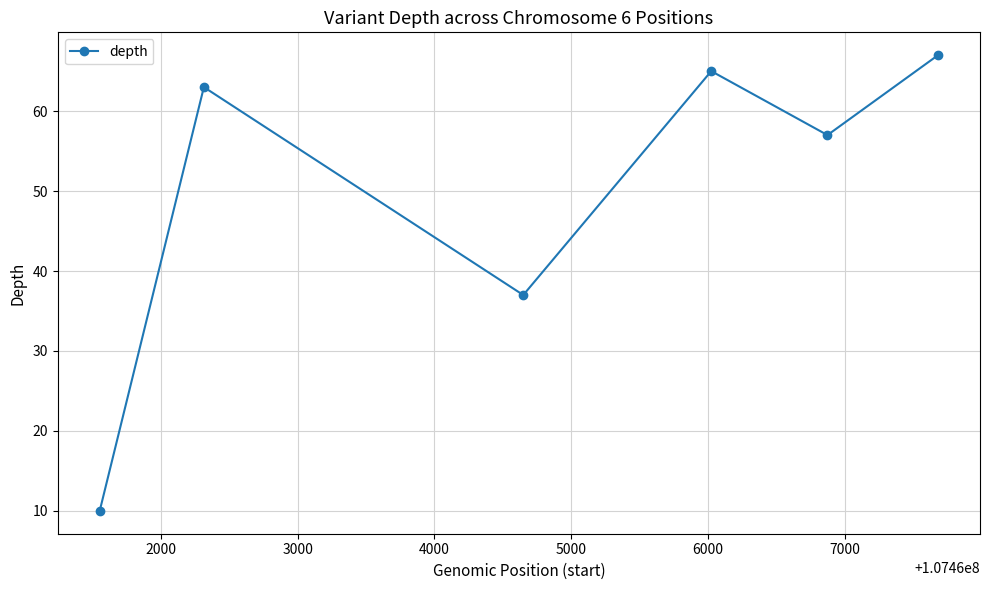

Reading left to right, what are all the values shown in this chart?

10	63	37	65	57	67